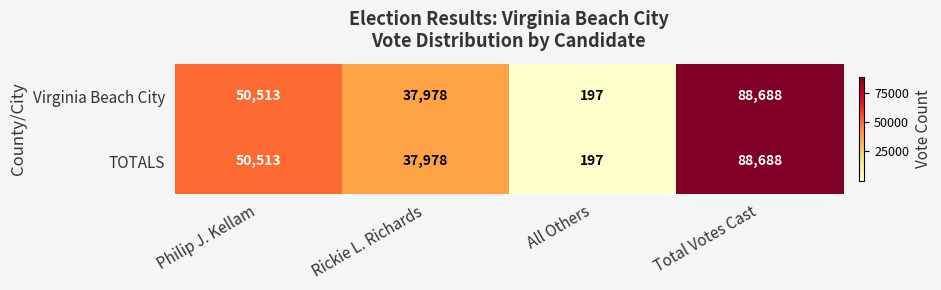

At which category is the sum across all series the highest?

Total Votes Cast